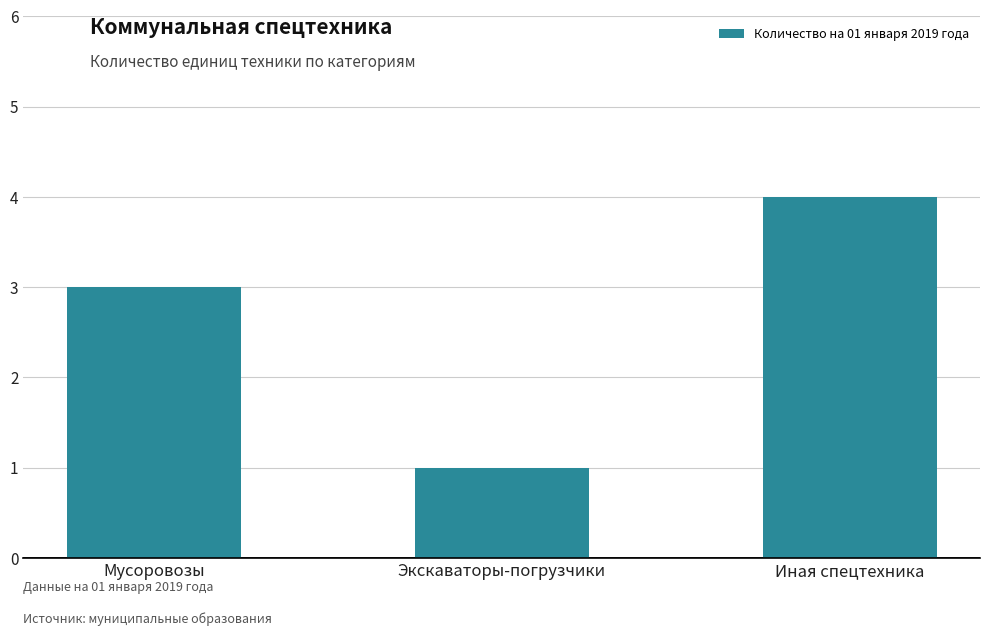

Count the values in the range 1 to 4.

3